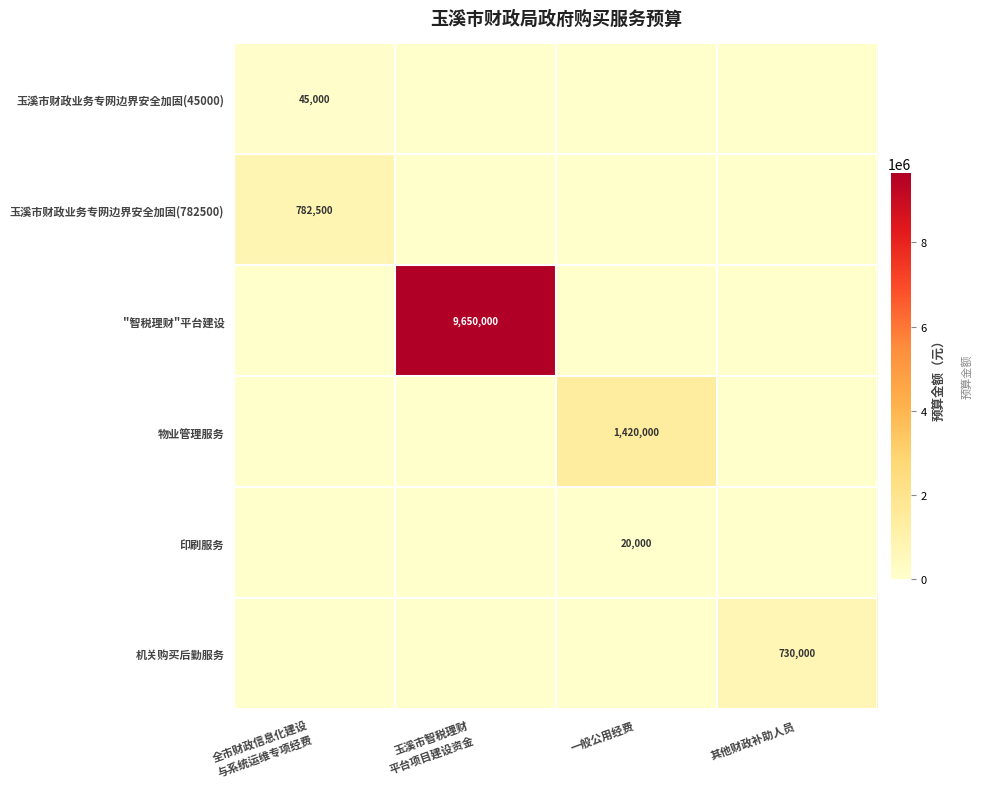

True or false: 印刷服务 has a value of 12892 at 一般公用经费.

False